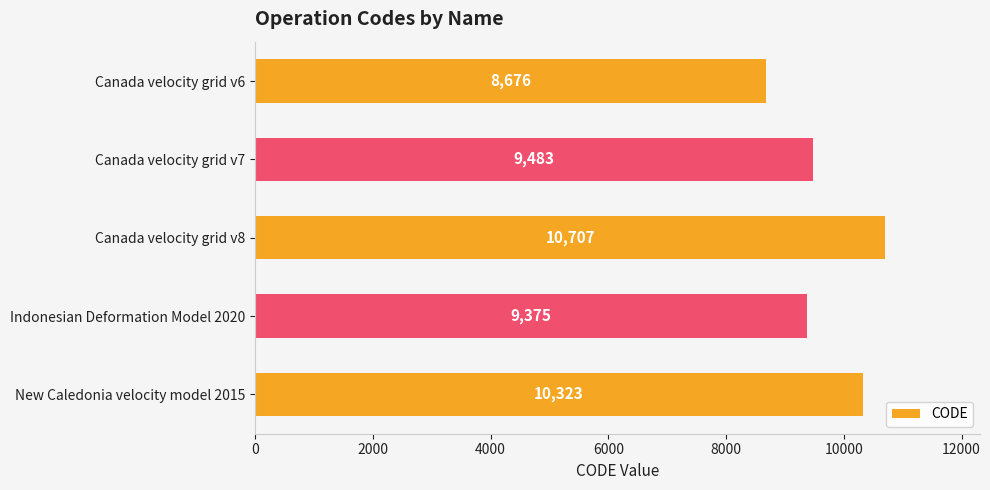

List the labels in order of value, largest first.

Canada velocity grid v8, New Caledonia velocity model 2015, Canada velocity grid v7, Indonesian Deformation Model 2020, Canada velocity grid v6